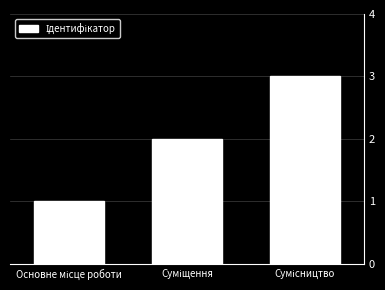

What is the sum of all values?

6